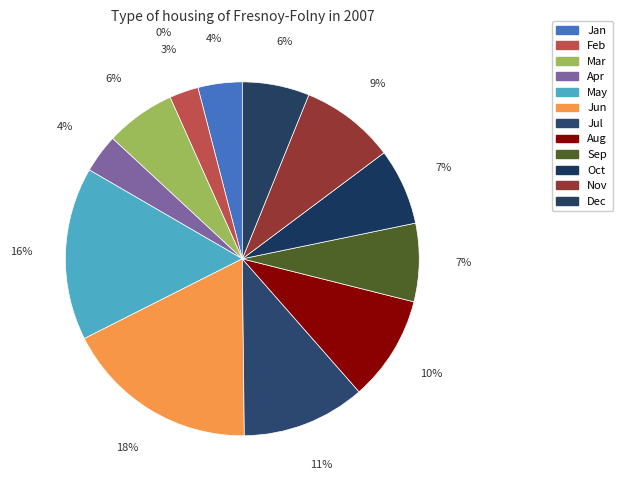

What is the largest slice in the pie chart?

Jun